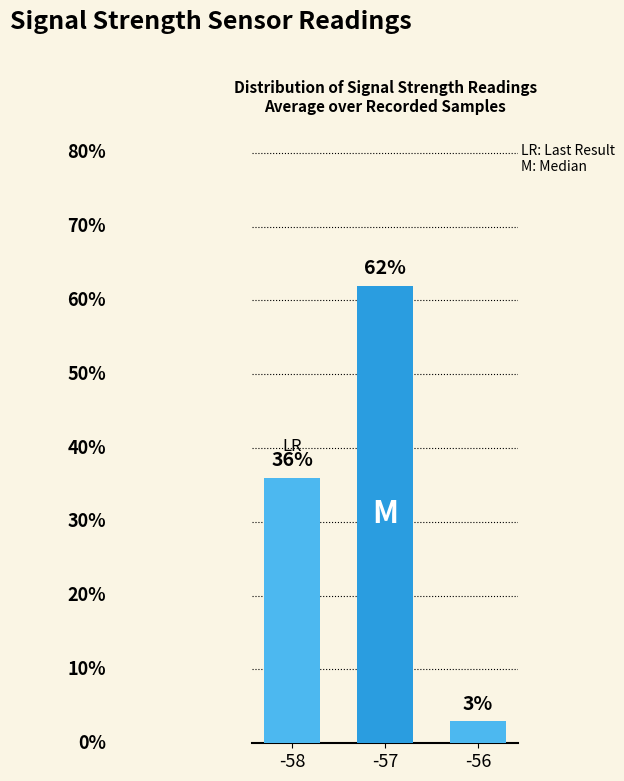

Rank the categories by value from highest to lowest.

-57, -58, -56